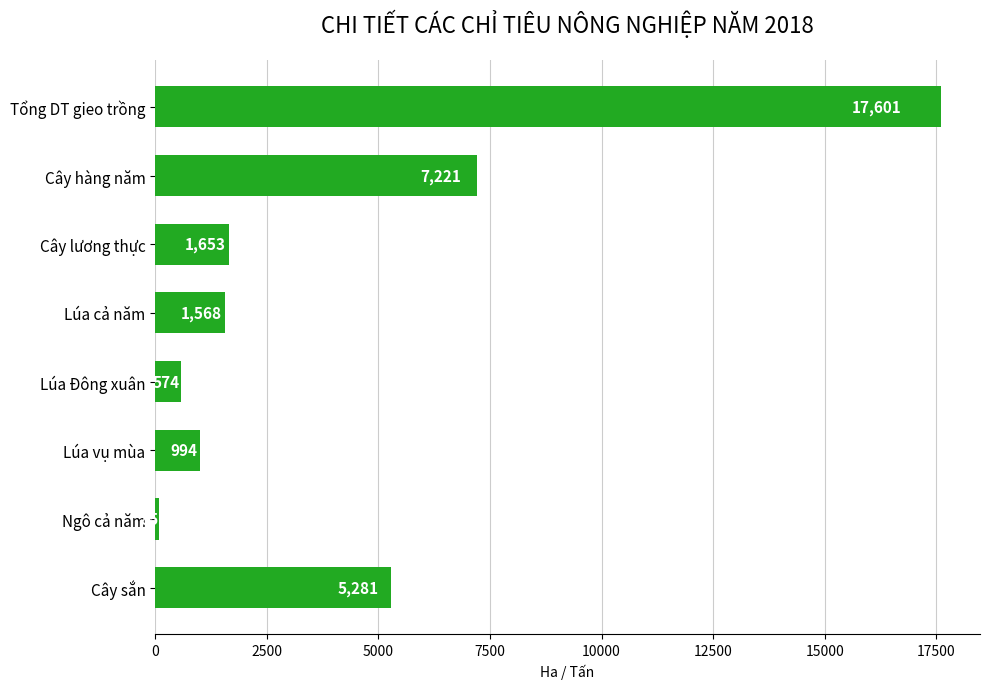

Rank the categories by value from highest to lowest.

Tổng DT gieo trồng, Cây hàng năm, Cây sắn, Cây lương thực, Lúa cả năm, Lúa vụ mùa, Lúa Đông xuân, Ngô cả năm